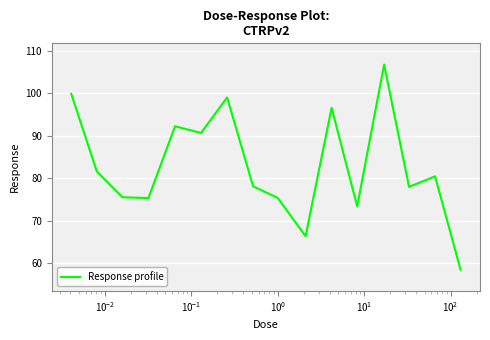

What is the minimum value shown in the chart?

58.5